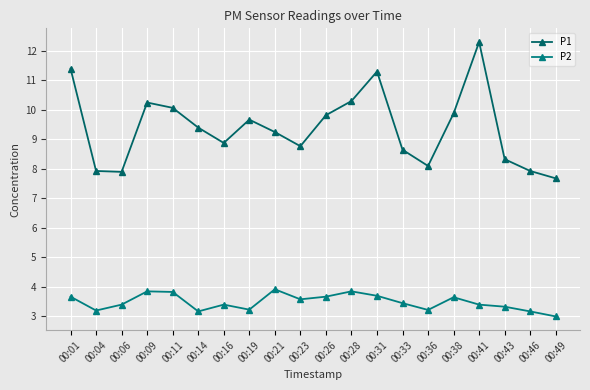

Rank the series by their maximum value, from lowest to highest.

P2, P1